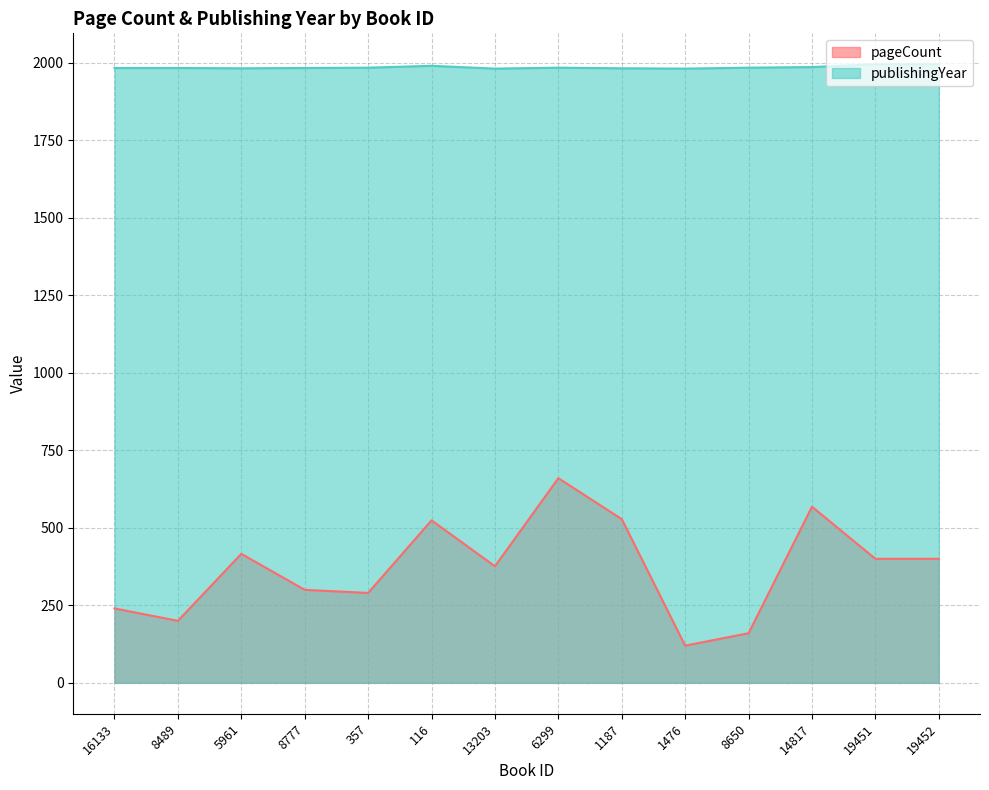

Reading left to right, list all the values displayed in this chart.

pageCount: 240	200	416	300	290	524	376	660	528	120	160	568	400	400
publishingYear: 1983	1983	1982	1983	1984	1990	1981	1984	1982	1981	1984	1986	1995	1995